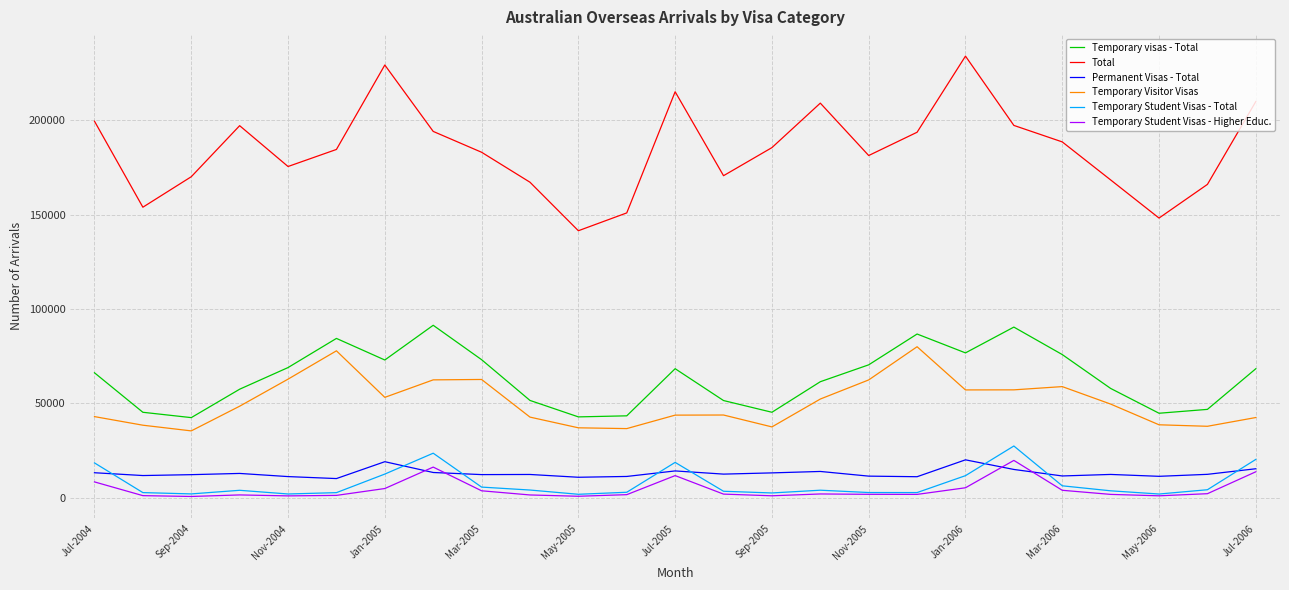

True or false: Temporary Student Visas - Total and Temporary visas - Total cross at least once.

False